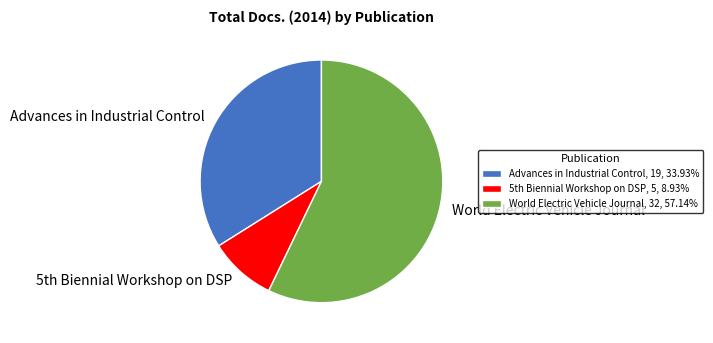

Combined, do Advances in Industrial Control and World Electric Vehicle Journal account for over 50%?

Yes